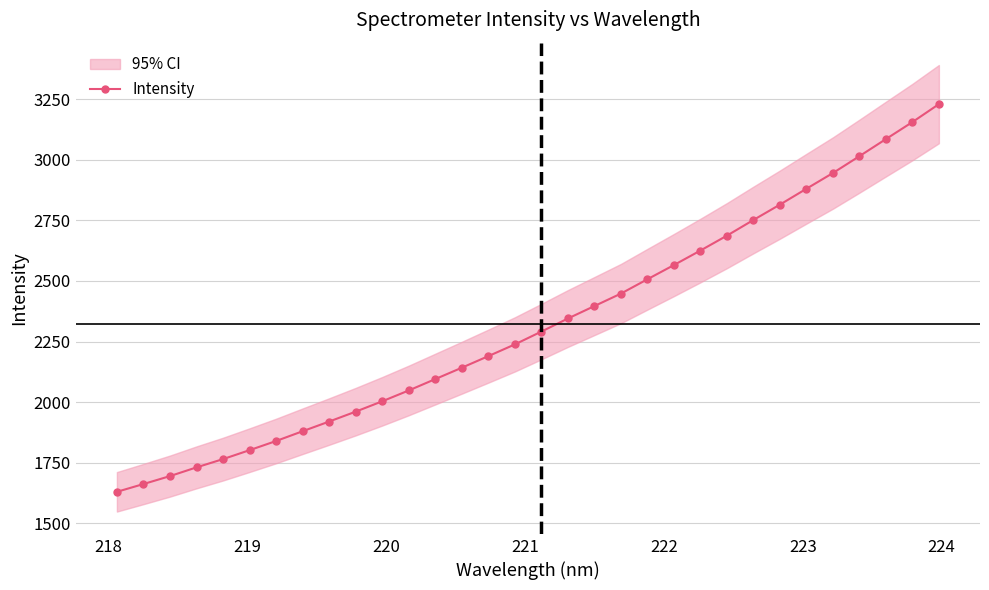

How many series are shown in this chart?

1